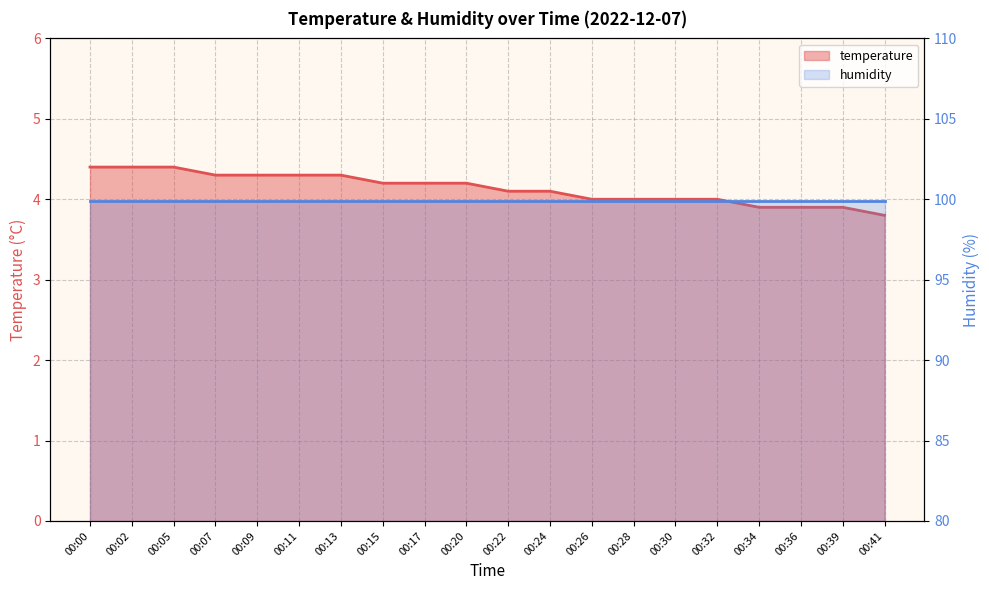

Reading left to right, transcribe all the data shown in this chart.

00:00=4.4	00:02=4.4	00:05=4.4	00:07=4.3	00:09=4.3	00:11=4.3	00:13=4.3	00:15=4.2	00:17=4.2	00:20=4.2	00:22=4.1	00:24=4.1	00:26=4.0	00:28=4.0	00:30=4.0	00:32=4.0	00:34=3.9	00:36=3.9	00:39=3.9	00:41=3.8